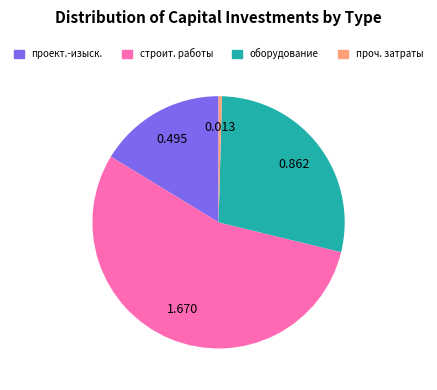

Between проч. затраты and проект.-изыск., which is larger?

проект.-изыск.